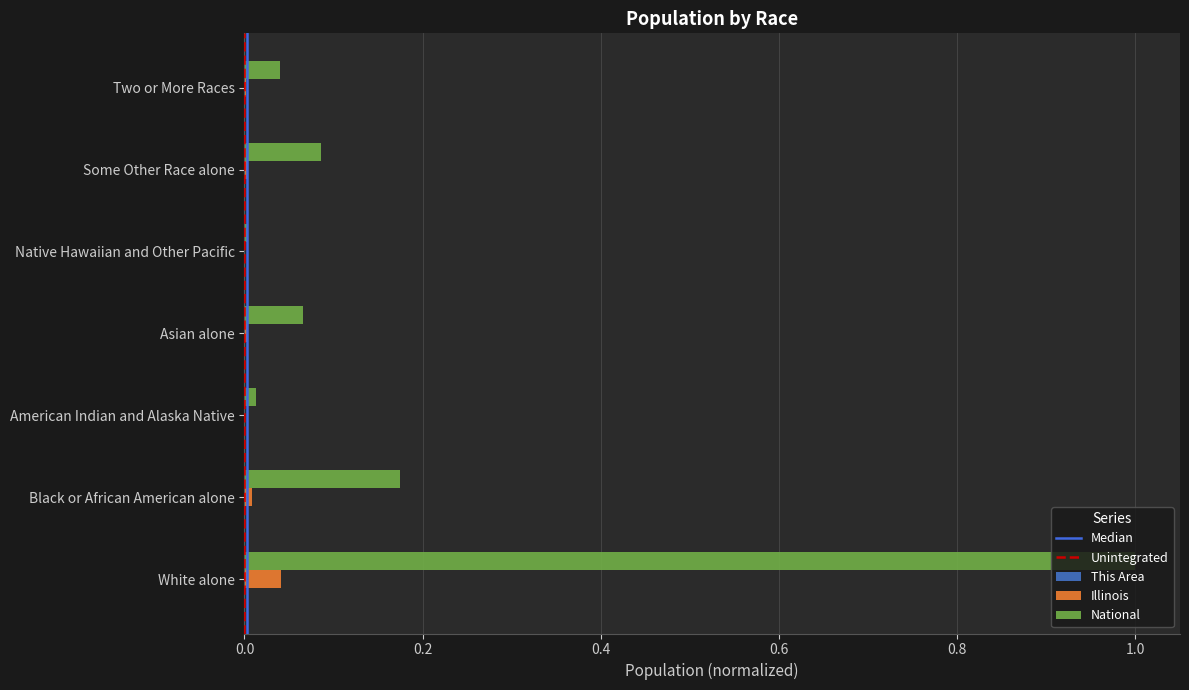

Between Black or African American alone and Some Other Race alone, which series saw the biggest shift?

National